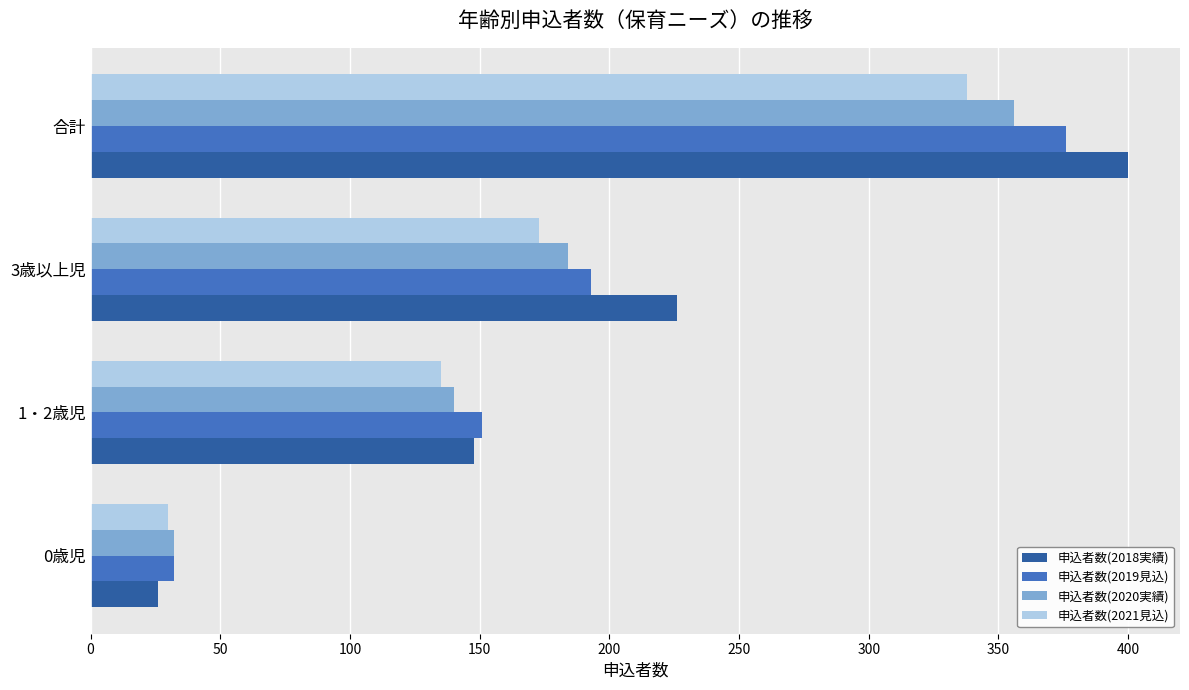

What is the difference between the 申込者数(2021見込) values at 合計 and 0歳児?

308